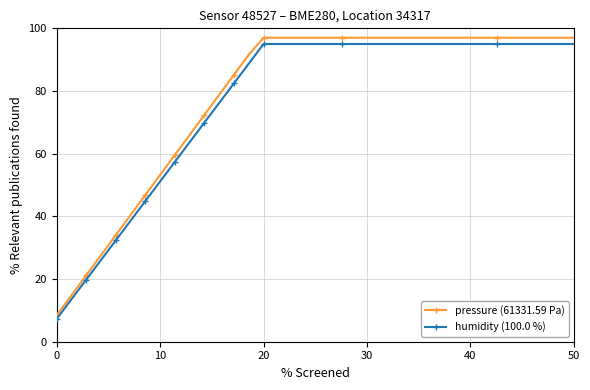

Which series has the largest range (max minus min)?

pressure (61331.59 Pa)